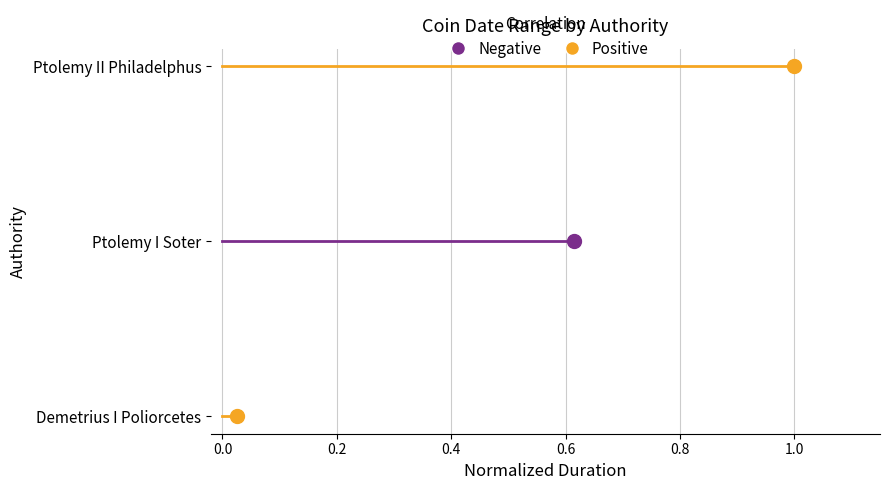

What is the total value across all series at 0.0?

3